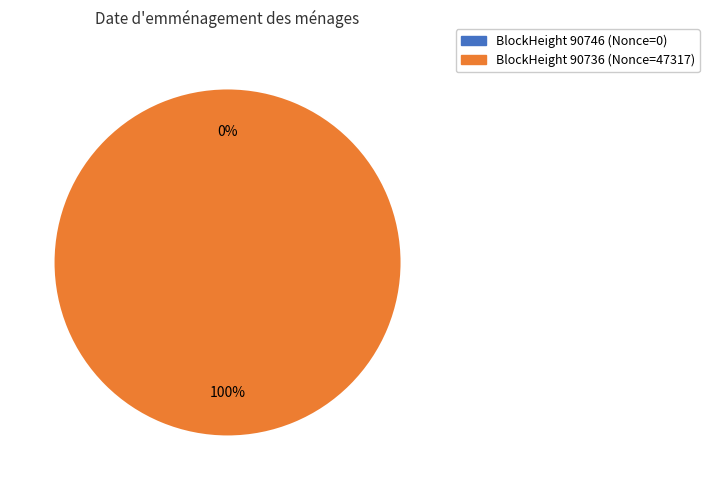

To the nearest percent, what is the average slice percentage?

50%